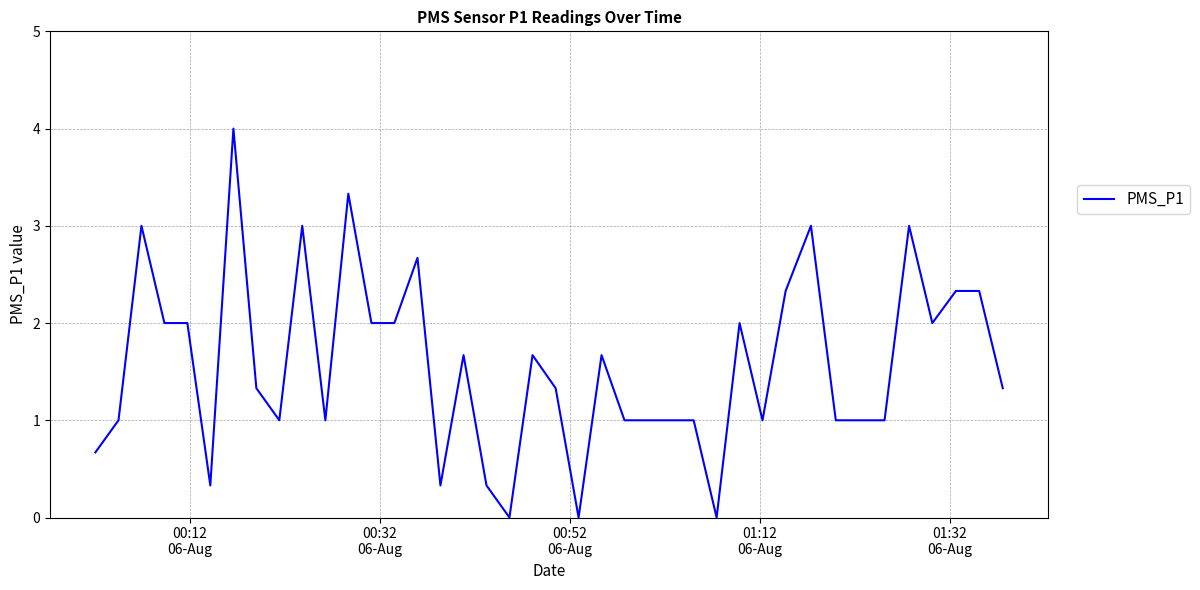

What is the maximum value shown in the chart?

4.0